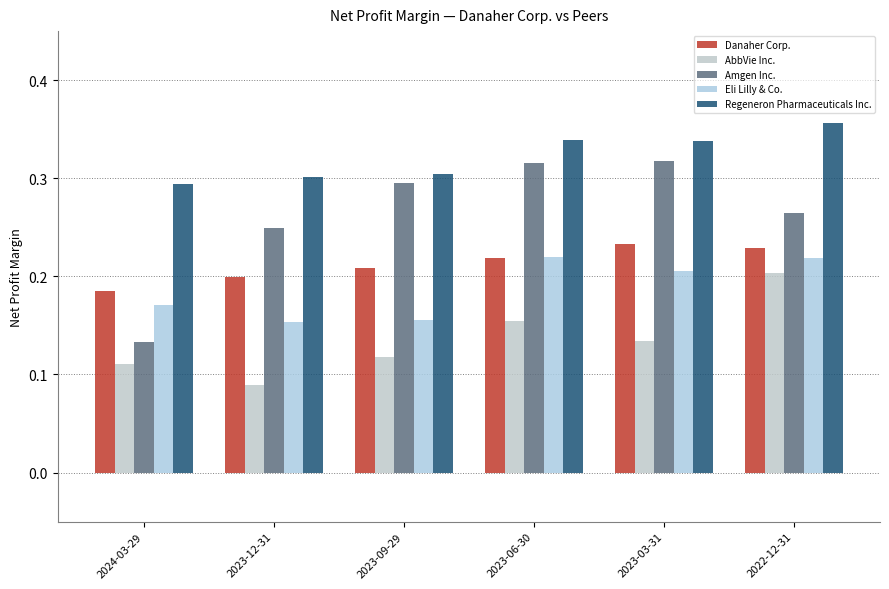

List the series in order of their peak value, lowest first.

AbbVie Inc., Eli Lilly & Co., Danaher Corp., Amgen Inc., Regeneron Pharmaceuticals Inc.